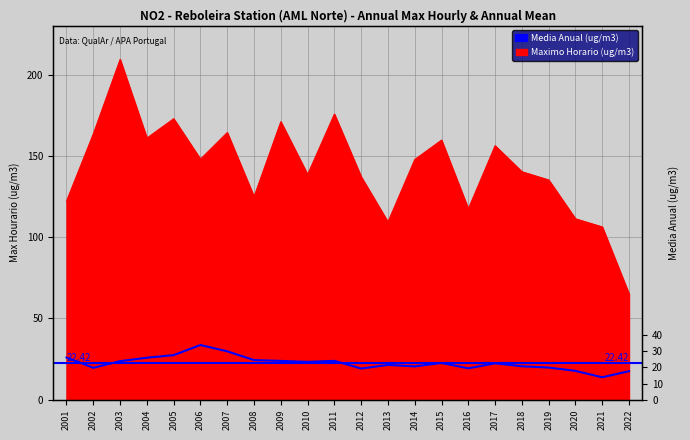

Count the number of categories in the chart.

22